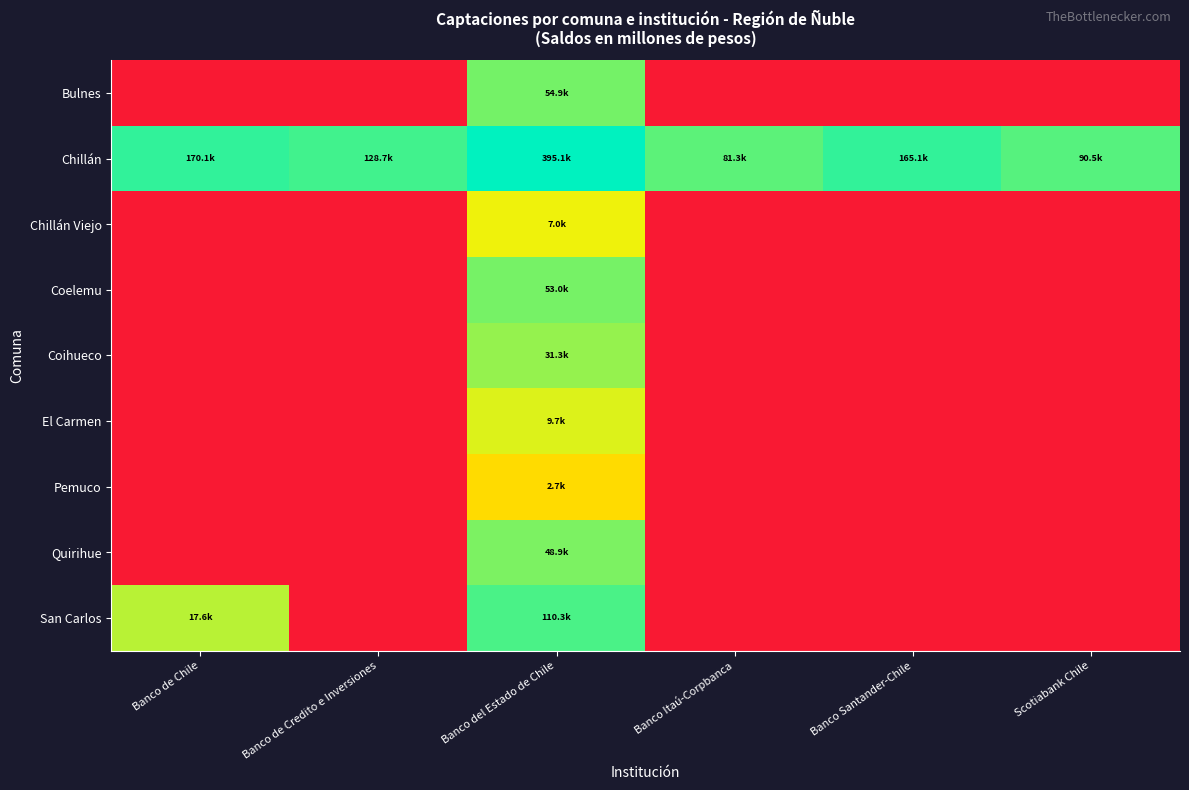

Which series has the largest total across all categories?

Chillán